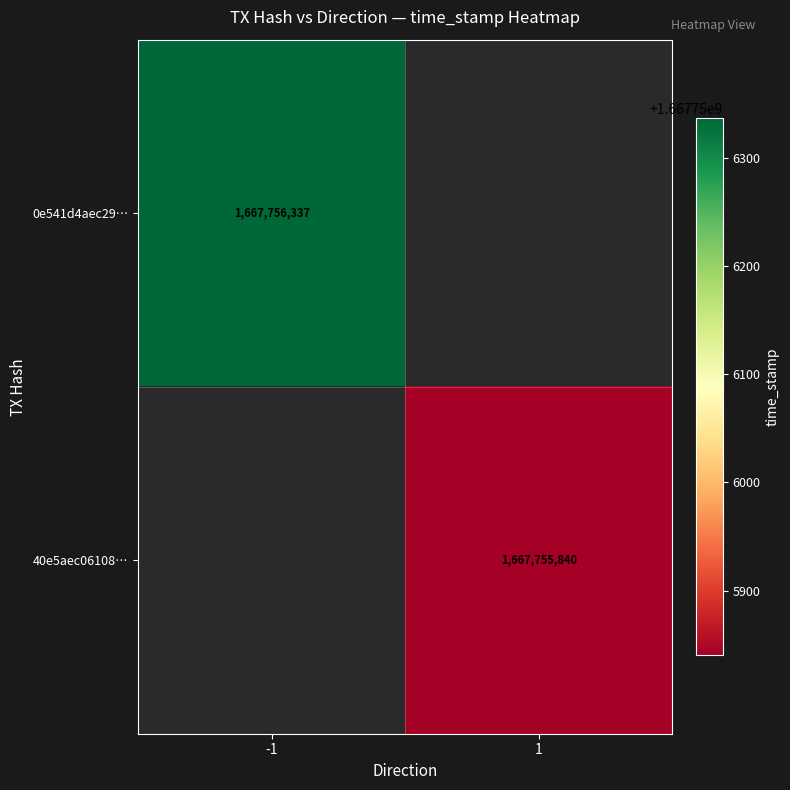

Which series has the widest spread of values?

0e541d4aec298ad5a75dbb4c368e06519505d1a